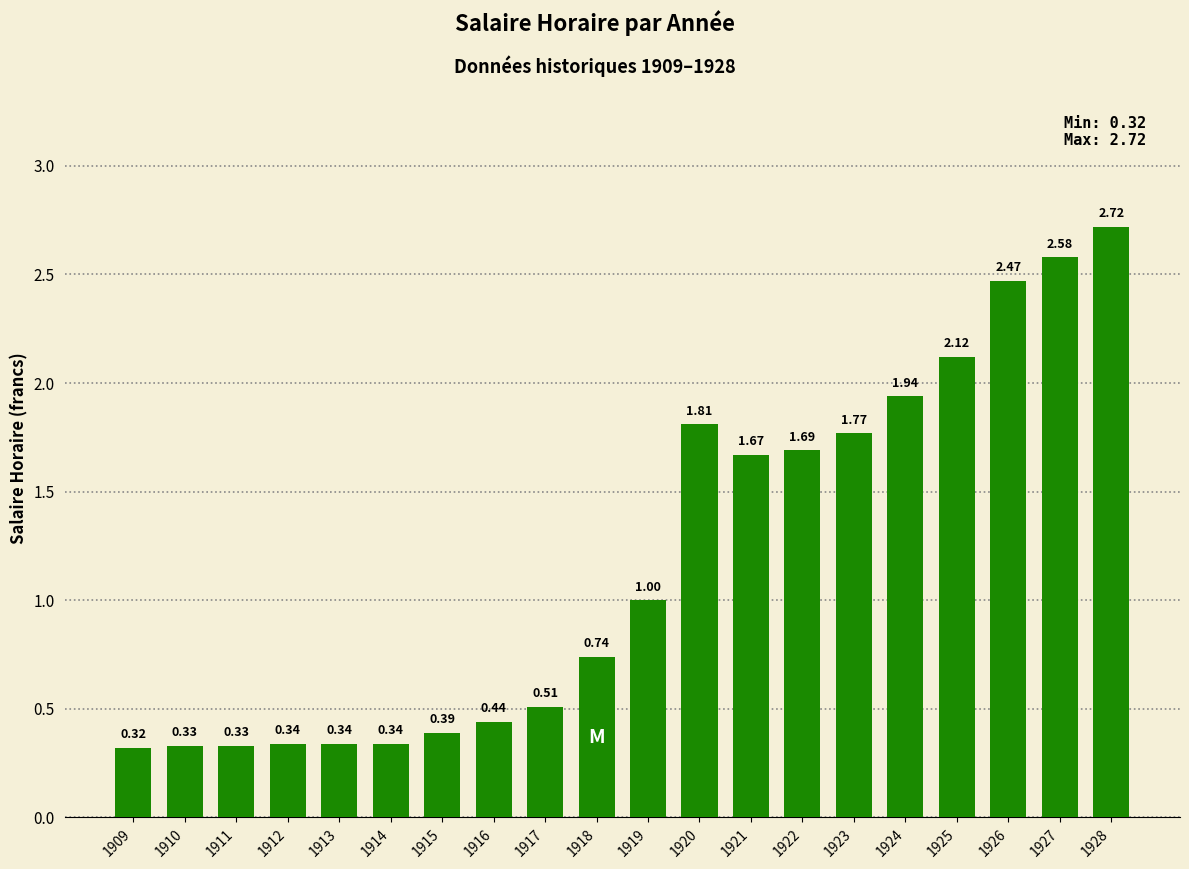

What is the difference between the maximum and minimum values?

2.4